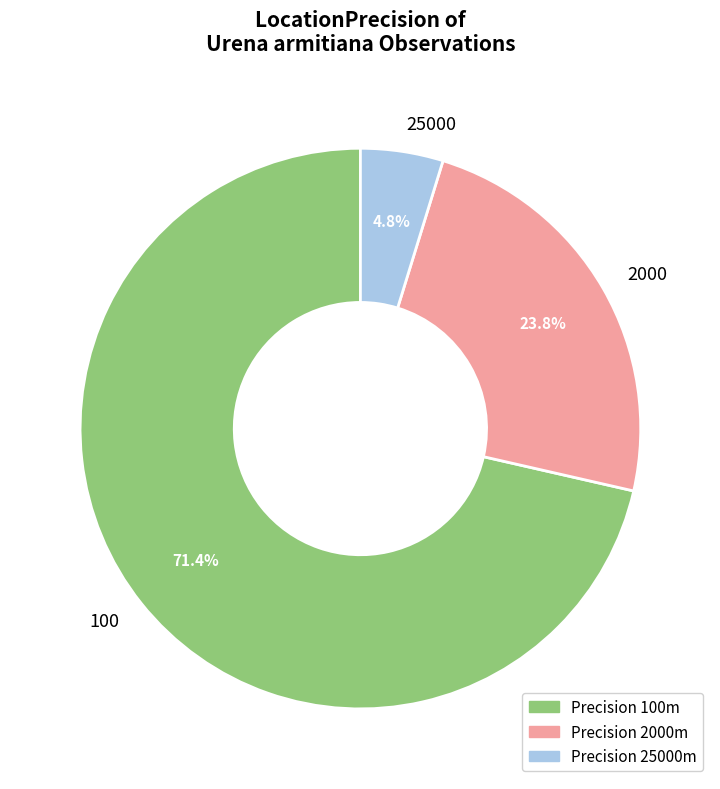

Approximately how many times larger is the value at 25000 compared to 100?

0.1